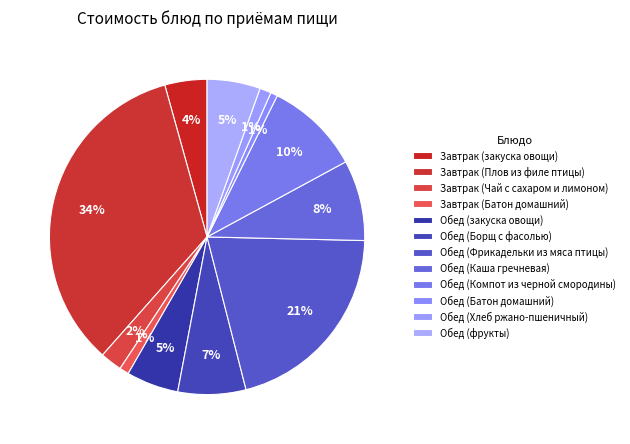

How many slices are in this pie chart?

12